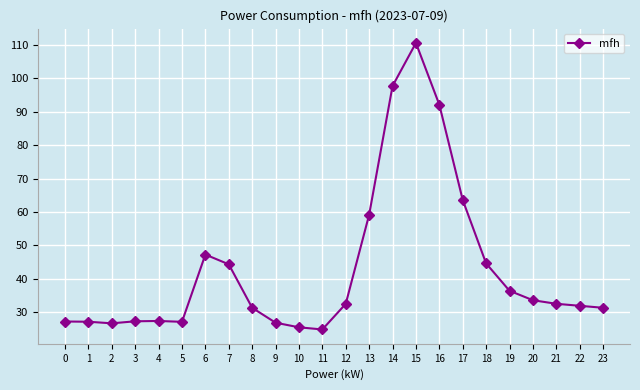

What is the ratio of the value at 1 to the value at 14?

0.3